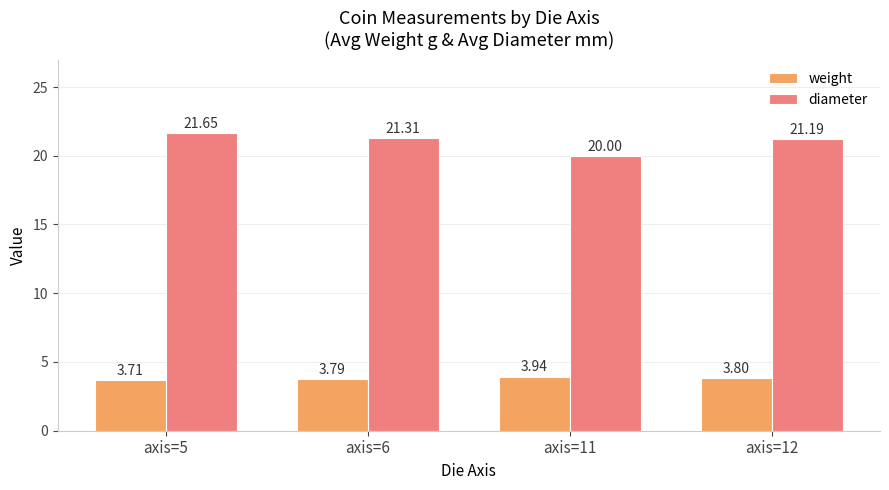

Where is diameter nearest to the value 20?

axis=11